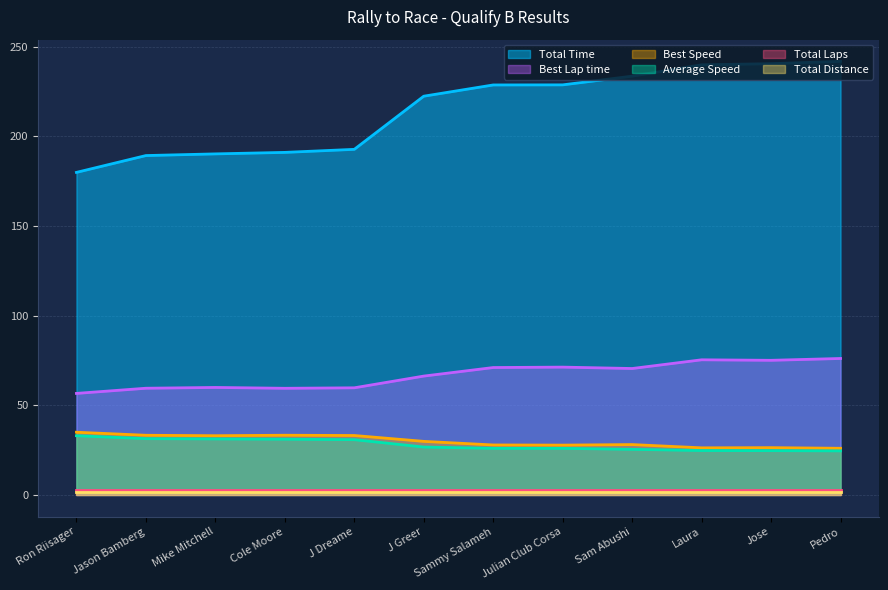

The Total Time series shows 100.9 at Sammy Salameh. True or false?

False